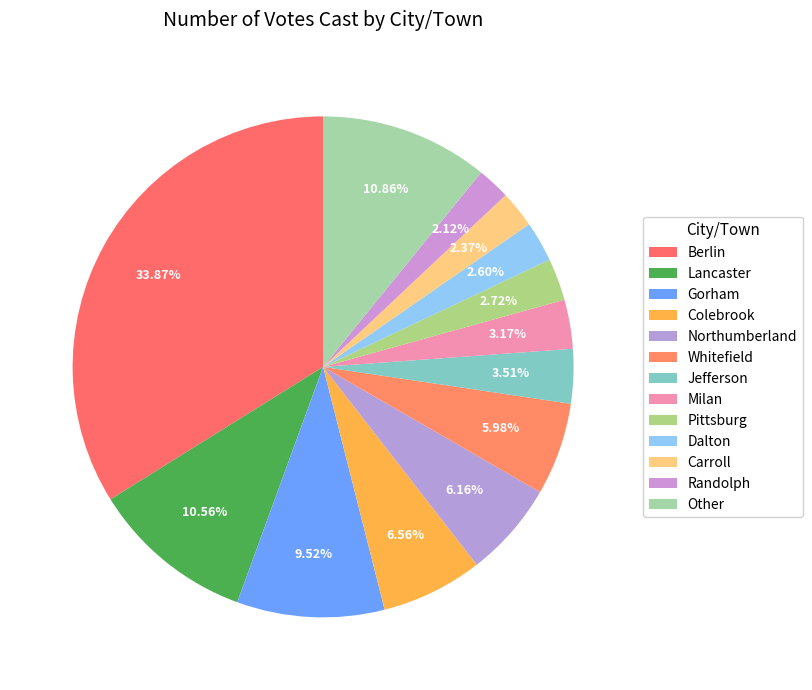

How many segments does this pie chart have?

13